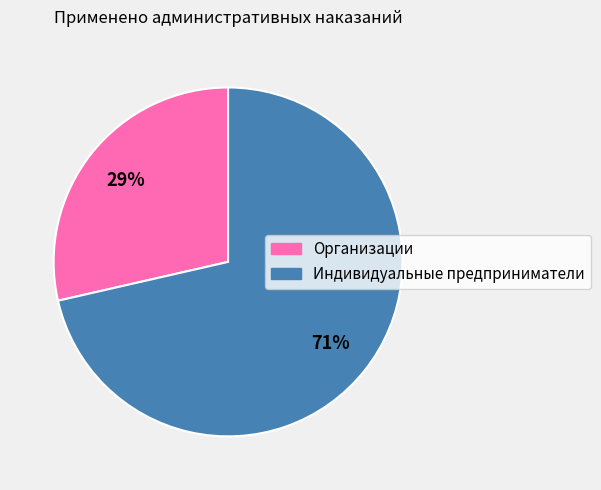

To the nearest percent, what portion does Организации represent?

29%